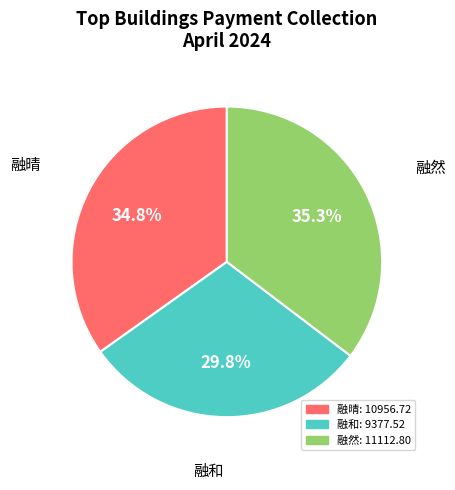

What is the smallest slice in the pie chart?

融和